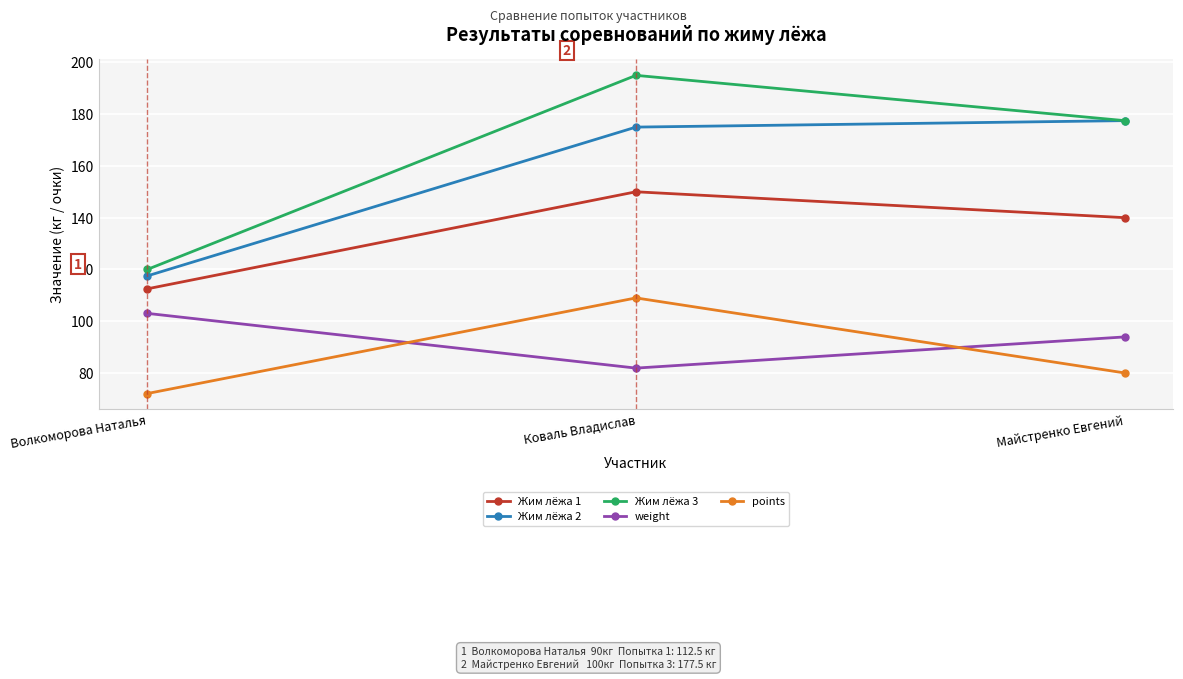

At which category is the sum across all series the highest?

Коваль Владислав